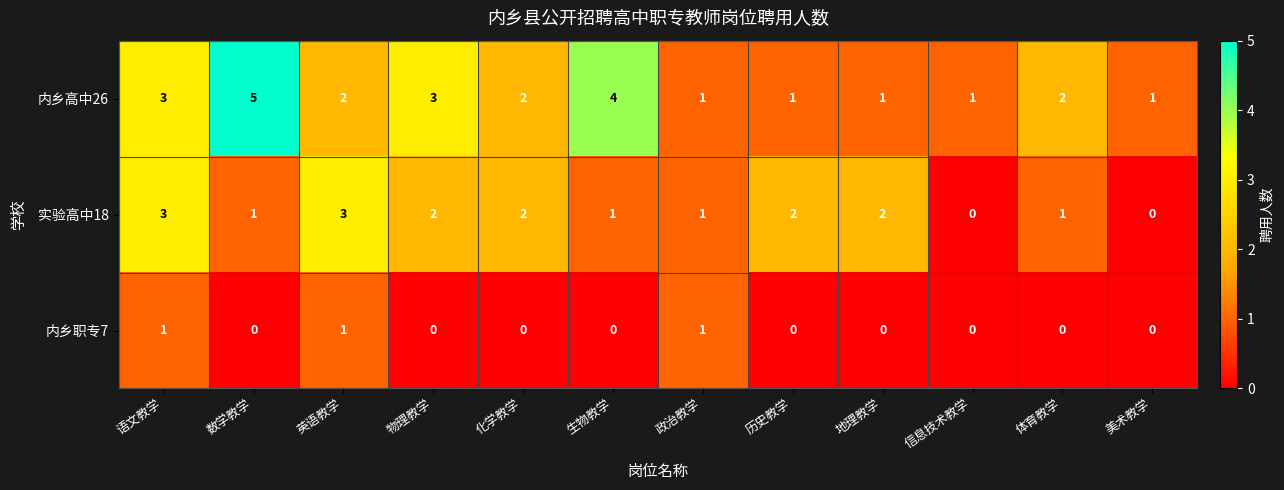

What is the sum of the 实验高中18 values at 地理教学 and 政治教学?

3